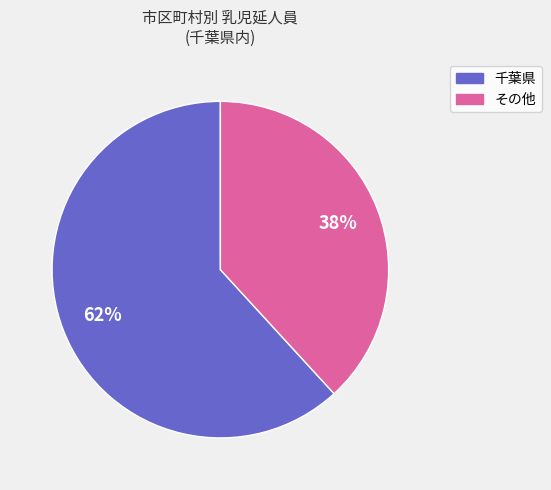

To the nearest percent, what is the average slice percentage?

50%